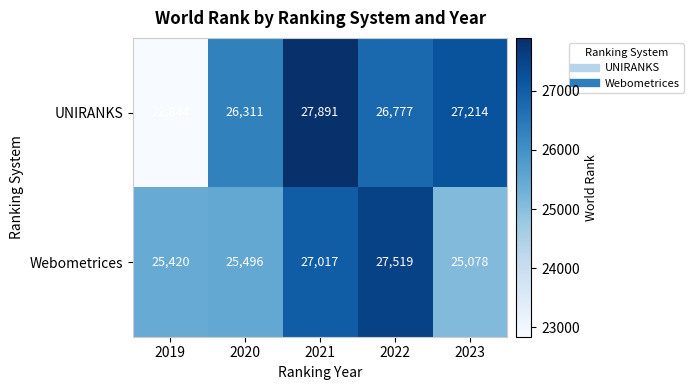

Reading left to right, extract all data points from this chart.

UNIRANKS: 2019=22844	2020=26311	2021=27891	2022=26777	2023=27214
Webometrices: 2019=25420	2020=25496	2021=27017	2022=27519	2023=25078